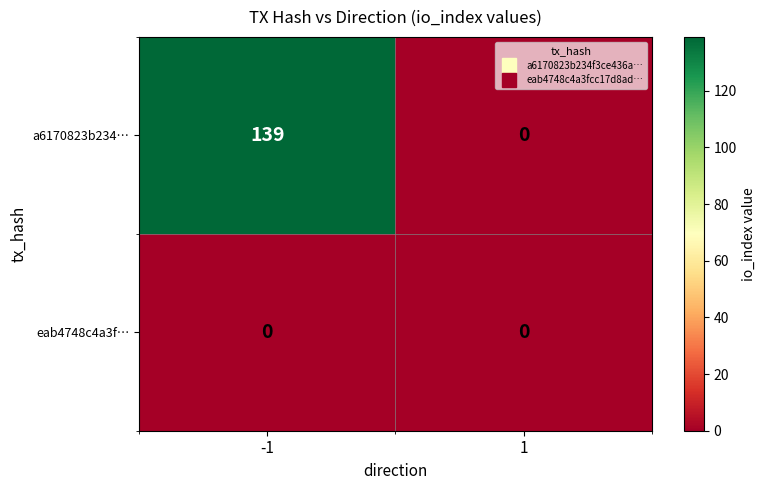

Reading right to left, transcribe all the data shown in this chart.

a6170823b234…: 1=0	-1=139
eab4748c4a3f…: 1=0	-1=0